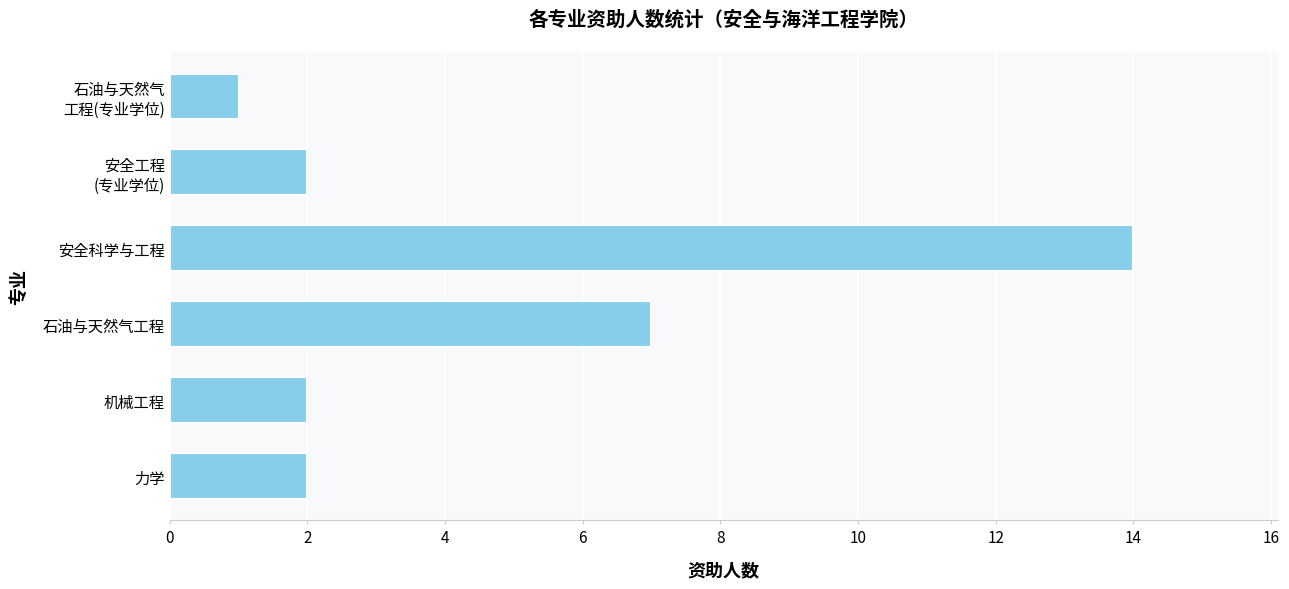

Is it true that the value at 石油与天然气工程 is 12?

False